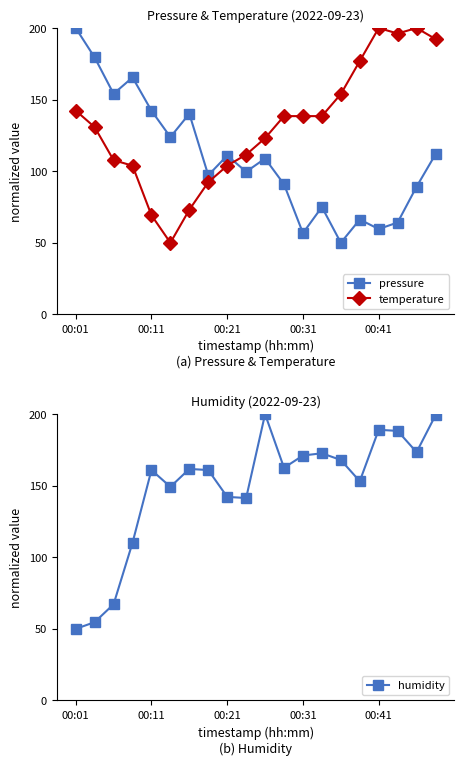

What position from the right is 6?

14